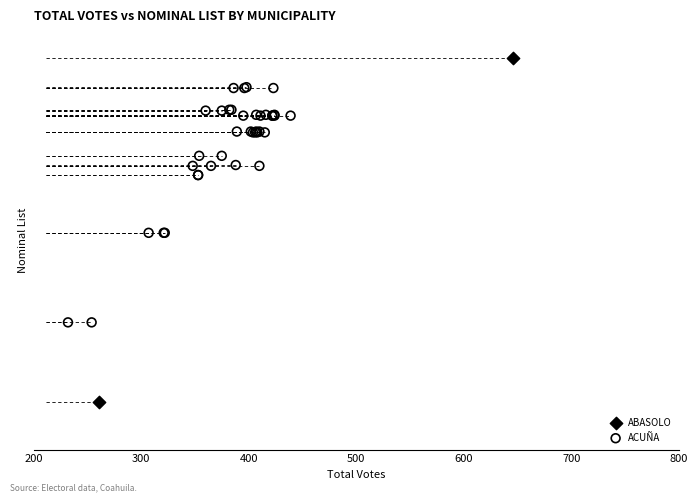

Which series has the largest Y range (max minus min)?

ABASOLO